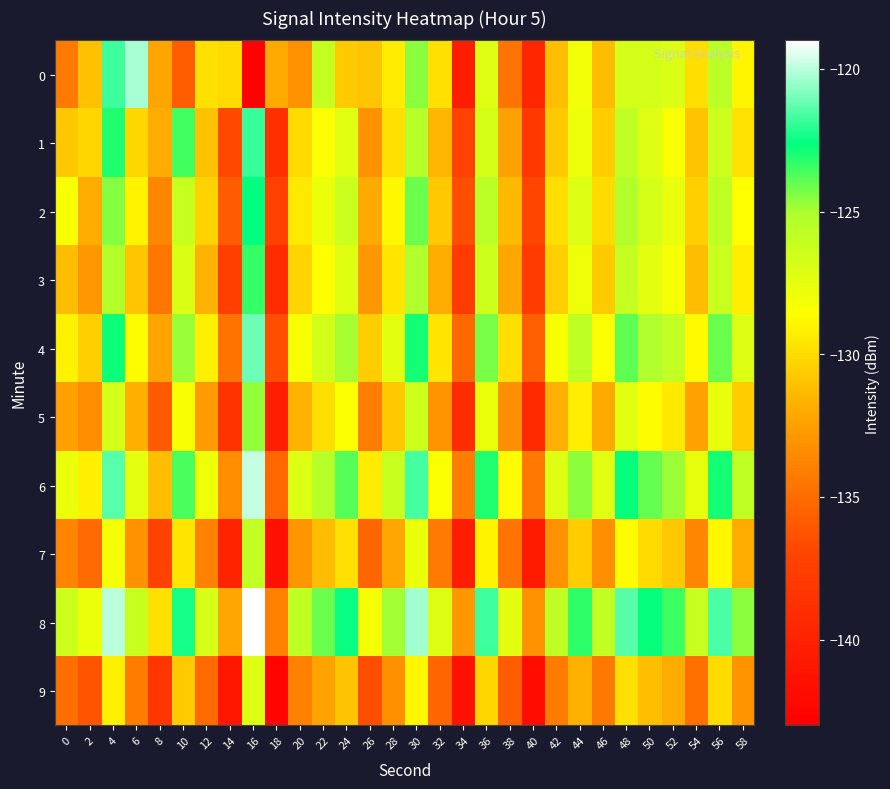

Reading left to right, what are all the values shown in this chart?

0: 0=-134.3	2=-131.0	4=-121.8	6=-120.2	8=-132.1	10=-135.8	12=-129.8	14=-130.0	16=-142.8	18=-132.0	20=-133.1	22=-126.1	24=-130.6	26=-130.9	28=-129.4	30=-124.6	32=-129.8	34=-140.4	36=-127.2	38=-134.6	40=-139.6	42=-131.2	44=-128.0	46=-131.3	48=-126.7	50=-126.7	52=-127.0	54=-129.9	56=-125.7	58=-129.0
1: 0=-130.7	2=-130.2	4=-123.1	6=-130.2	8=-131.9	10=-123.6	12=-131.1	14=-136.7	16=-121.9	18=-138.8	20=-130.0	22=-128.5	24=-127.3	26=-133.1	28=-129.8	30=-125.4	32=-131.5	34=-137.2	36=-126.8	38=-132.4	40=-138.1	42=-130.7	44=-127.9	46=-130.6	48=-125.9	50=-127.2	52=-128.4	54=-131.0	56=-126.5	58=-129.7
2: 0=-128.3	2=-131.9	4=-124.5	6=-129.1	8=-133.7	10=-126.2	12=-130.4	14=-135.8	16=-122.6	18=-137.3	20=-129.5	22=-127.8	24=-126.4	26=-132.0	28=-128.9	30=-124.1	32=-130.8	34=-136.5	36=-125.7	38=-131.3	40=-137.0	42=-129.9	44=-127.1	46=-130.0	48=-125.3	50=-126.8	52=-127.7	54=-130.5	56=-125.9	58=-128.6
3: 0=-131.2	2=-132.8	4=-125.3	6=-130.9	8=-134.5	10=-127.0	12=-131.6	14=-137.4	16=-123.4	18=-139.1	20=-130.3	22=-128.6	24=-127.2	26=-132.8	28=-129.6	30=-125.2	32=-131.9	34=-137.8	36=-126.5	38=-132.1	40=-137.8	42=-130.5	44=-128.0	46=-130.7	48=-126.1	50=-127.4	52=-128.2	54=-131.2	56=-126.3	58=-129.3
4: 0=-129.1	2=-130.5	4=-122.8	6=-128.7	8=-132.3	10=-124.8	12=-129.2	14=-134.6	16=-121.1	18=-136.5	20=-128.3	22=-126.6	24=-125.0	26=-130.6	28=-127.4	30=-122.9	32=-129.6	34=-135.3	36=-124.3	38=-129.9	40=-135.6	42=-128.3	44=-125.8	46=-128.5	48=-123.9	50=-125.2	52=-126.0	54=-128.8	56=-124.1	58=-127.1
5: 0=-132.5	2=-133.4	4=-126.7	6=-131.8	8=-135.9	10=-128.3	12=-132.7	14=-138.5	16=-124.7	18=-140.2	20=-131.6	22=-129.9	24=-128.5	26=-134.1	28=-130.8	30=-126.5	32=-133.0	34=-139.1	36=-127.8	38=-133.3	40=-139.3	42=-131.8	44=-129.3	46=-132.0	48=-127.4	50=-128.7	52=-129.5	54=-132.4	56=-127.6	58=-130.6
6: 0=-127.8	2=-129.2	4=-121.4	6=-127.5	8=-131.1	10=-123.6	12=-128.0	14=-133.4	16=-119.9	18=-135.3	20=-127.1	22=-125.4	24=-123.8	26=-129.4	28=-126.2	30=-121.7	32=-128.4	34=-134.1	36=-123.1	38=-128.7	40=-134.4	42=-127.1	44=-124.6	46=-127.3	48=-122.7	50=-124.0	52=-124.8	54=-127.6	56=-122.9	58=-125.9
7: 0=-133.8	2=-135.1	4=-128.1	6=-133.1	8=-137.2	10=-129.6	12=-134.0	14=-139.8	16=-126.0	18=-141.5	20=-132.9	22=-131.2	24=-129.8	26=-135.4	28=-132.1	30=-127.8	32=-134.3	34=-140.4	36=-129.1	38=-134.6	40=-140.6	42=-133.1	44=-130.6	46=-133.3	48=-128.7	50=-130.0	52=-130.8	54=-133.7	56=-128.9	58=-131.9
8: 0=-126.5	2=-127.8	4=-120.0	6=-126.2	8=-129.8	10=-122.3	12=-126.8	14=-132.1	16=-118.6	18=-134.0	20=-125.8	22=-124.1	24=-122.5	26=-128.1	28=-124.9	30=-120.4	32=-127.1	34=-132.8	36=-121.8	38=-127.4	40=-133.1	42=-125.8	44=-123.3	46=-126.0	48=-121.4	50=-122.7	52=-123.5	54=-126.3	56=-121.6	58=-124.6
9: 0=-134.9	2=-136.2	4=-129.2	6=-134.2	8=-138.3	10=-130.7	12=-135.1	14=-140.9	16=-127.1	18=-142.6	20=-134.0	22=-132.3	24=-130.9	26=-136.5	28=-133.2	30=-128.9	32=-135.4	34=-141.5	36=-130.2	38=-135.7	40=-141.7	42=-134.2	44=-131.7	46=-134.4	48=-129.8	50=-131.1	52=-131.9	54=-134.8	56=-130.0	58=-133.0